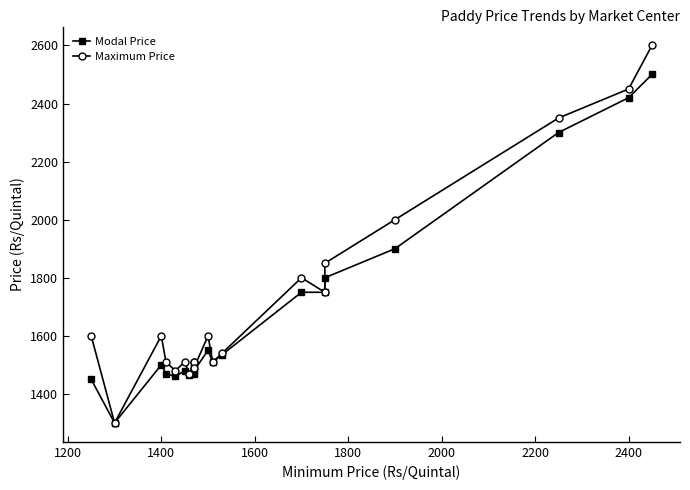

What position from the right is 1600?

17